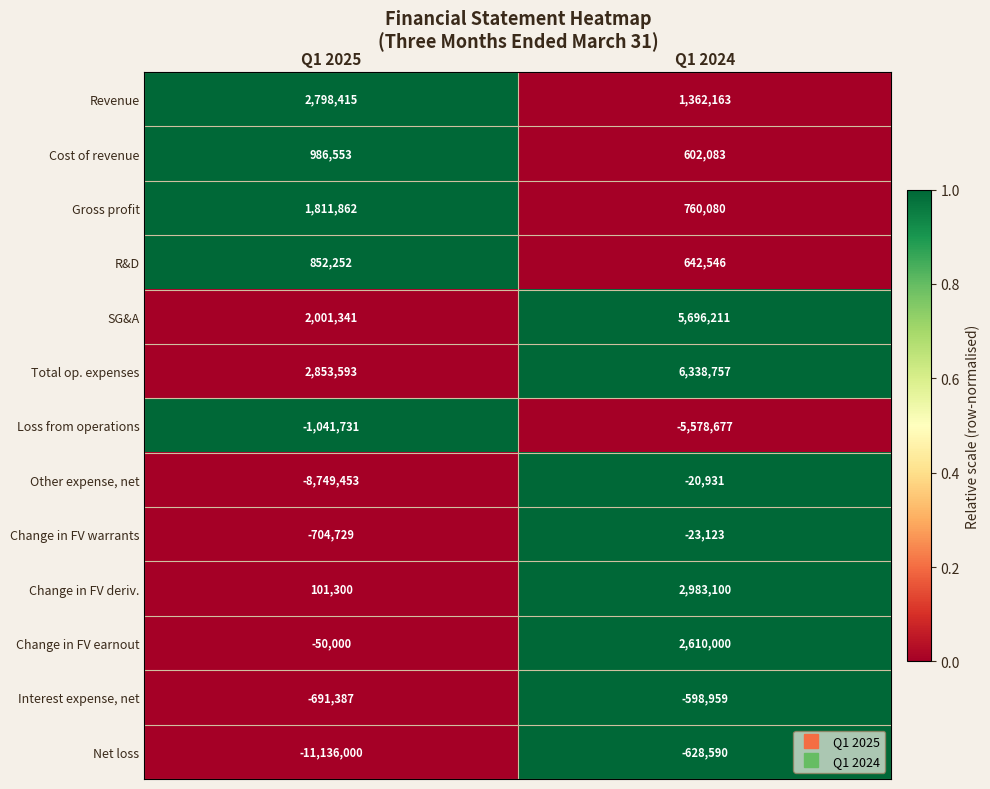

Reading right to left, extract all data points from this chart.

Revenue: Q1 2024=1362163	Q1 2025=2798415
Cost of revenue: Q1 2024=602083	Q1 2025=986553
Gross profit: Q1 2024=760080	Q1 2025=1811862
R&D: Q1 2024=642546	Q1 2025=852252
SG&A: Q1 2024=5696211	Q1 2025=2001341
Total op. expenses: Q1 2024=6338757	Q1 2025=2853593
Loss from operations: Q1 2024=-5578677	Q1 2025=-1041731
Other expense, net: Q1 2024=-20931	Q1 2025=-8749453
Change in FV warrants: Q1 2024=-23123	Q1 2025=-704729
Change in FV deriv.: Q1 2024=2983100	Q1 2025=101300
Change in FV earnout: Q1 2024=2610000	Q1 2025=-50000
Interest expense, net: Q1 2024=-598959	Q1 2025=-691387
Net loss: Q1 2024=-628590	Q1 2025=-11136000